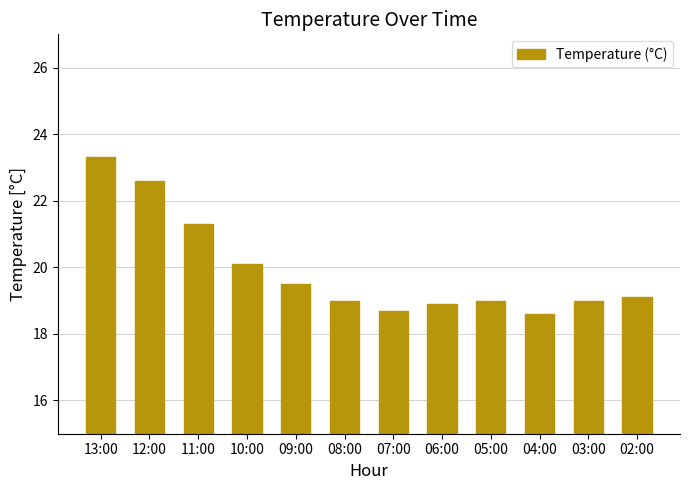

Reading right to left, transcribe all the data shown in this chart.

02:00=19.1	03:00=19.0	04:00=18.6	05:00=19.0	06:00=18.9	07:00=18.7	08:00=19.0	09:00=19.5	10:00=20.1	11:00=21.3	12:00=22.6	13:00=23.3